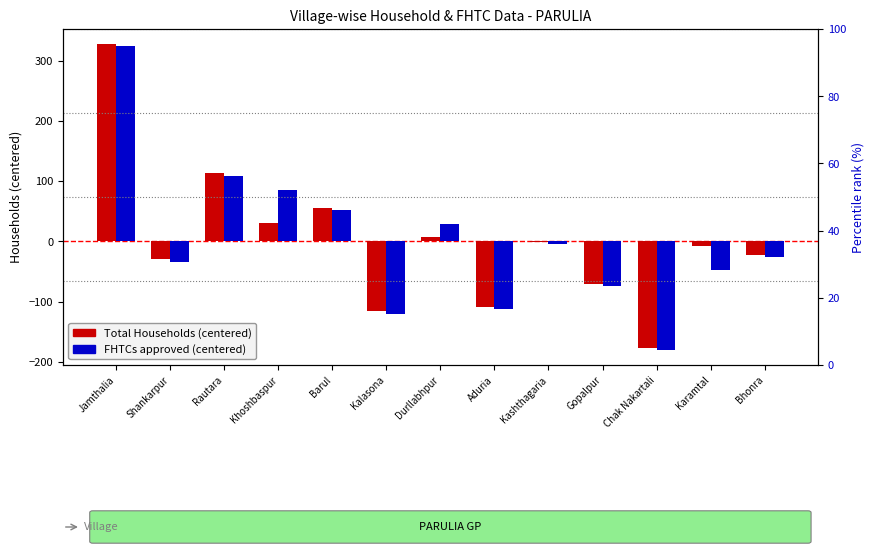

What is the value of the Total Households (centered) bar at the 13th from the left?

-22.9